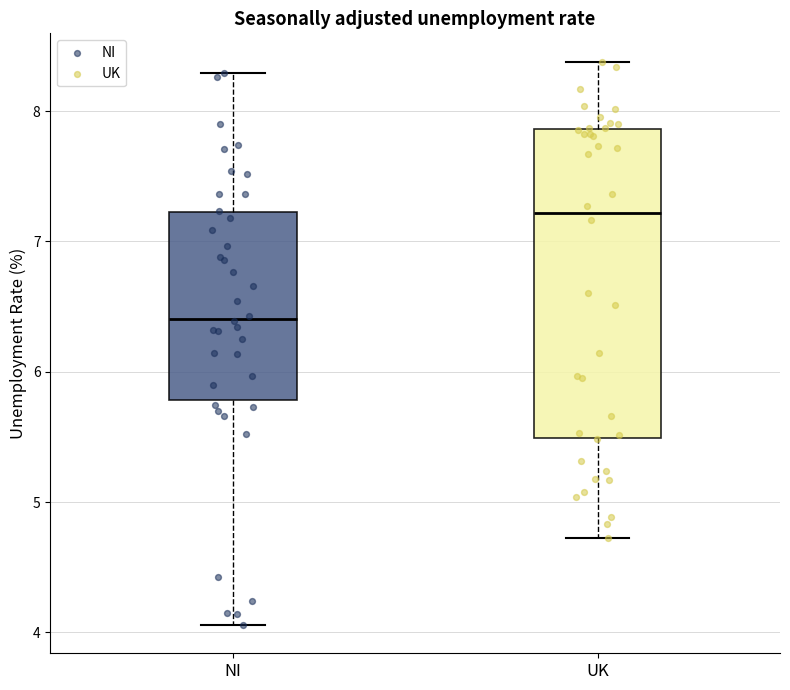

Where does the median line of the box for NI sit on the y-axis? The values are not printed on the chart, so give them approximately, as read against the axis.

6.4